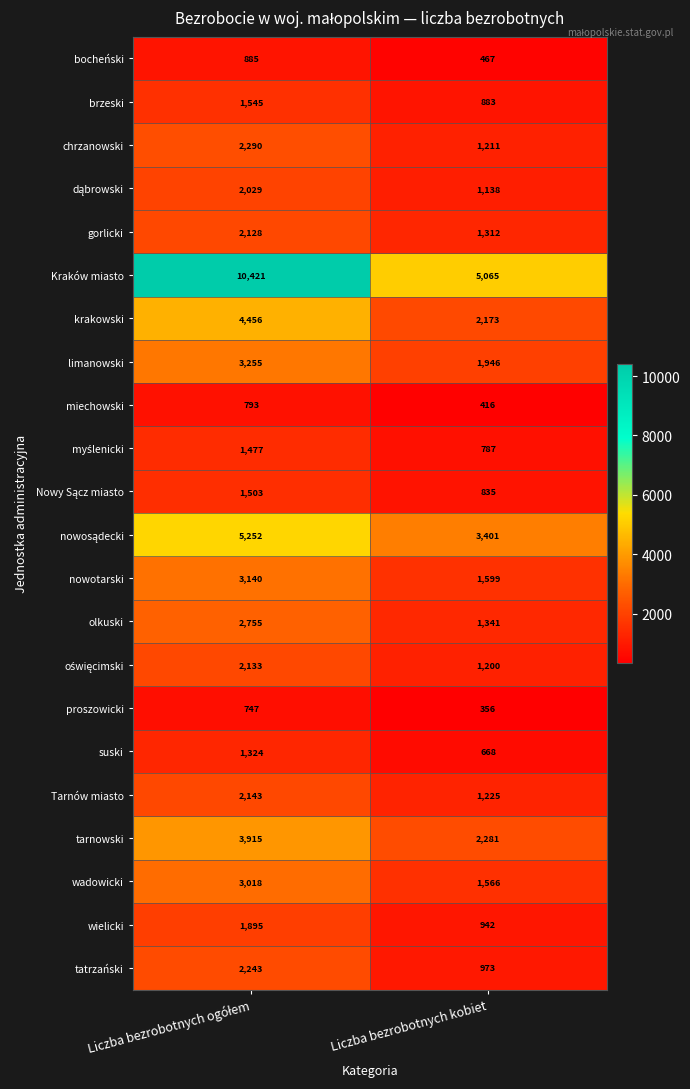

What is the maximum value shown in the chart?

10421